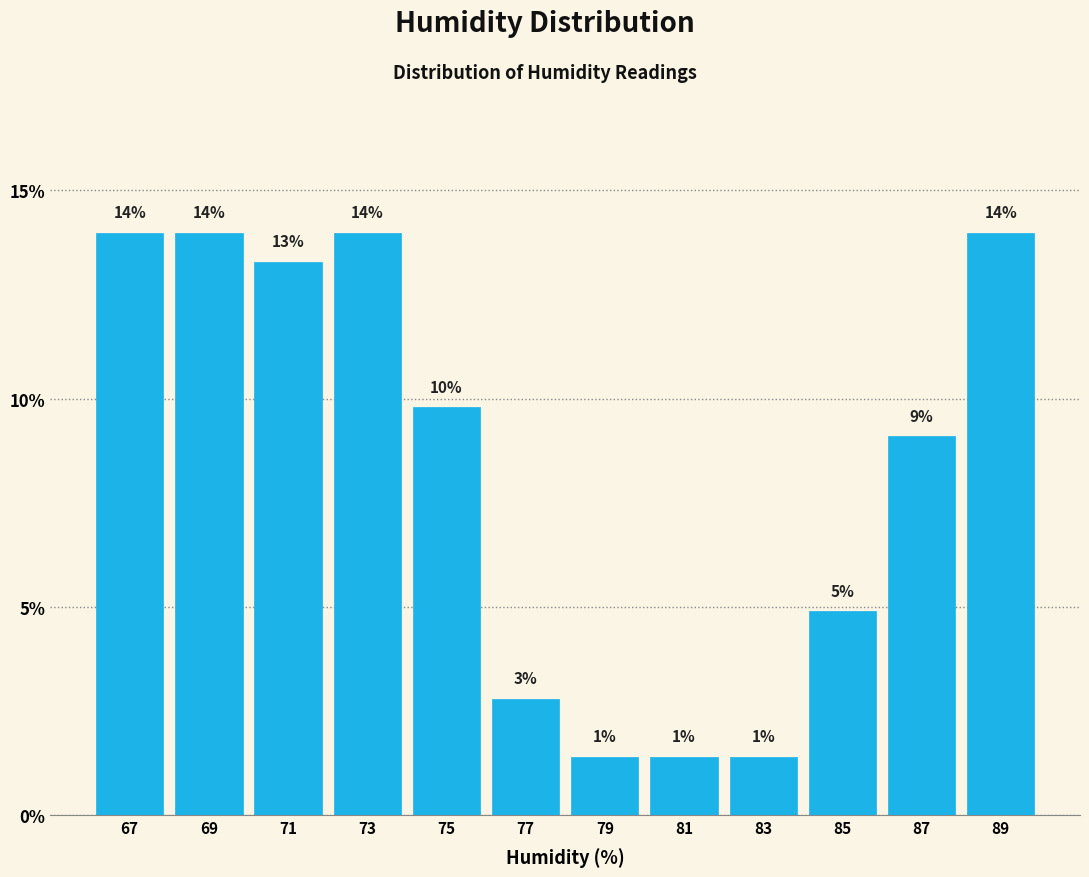

Are the bars horizontal?

No